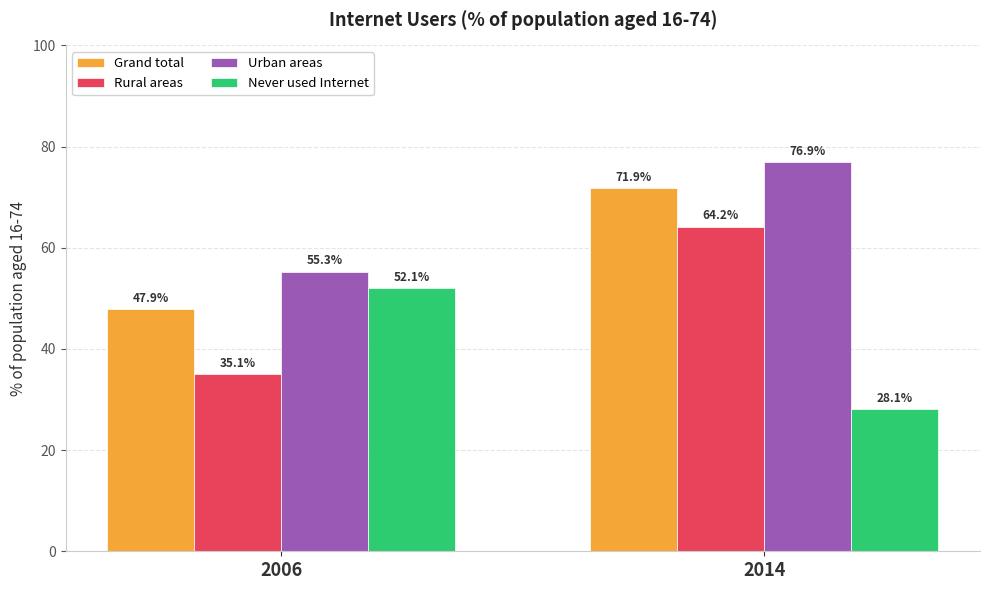

Count the number of categories in the chart.

2